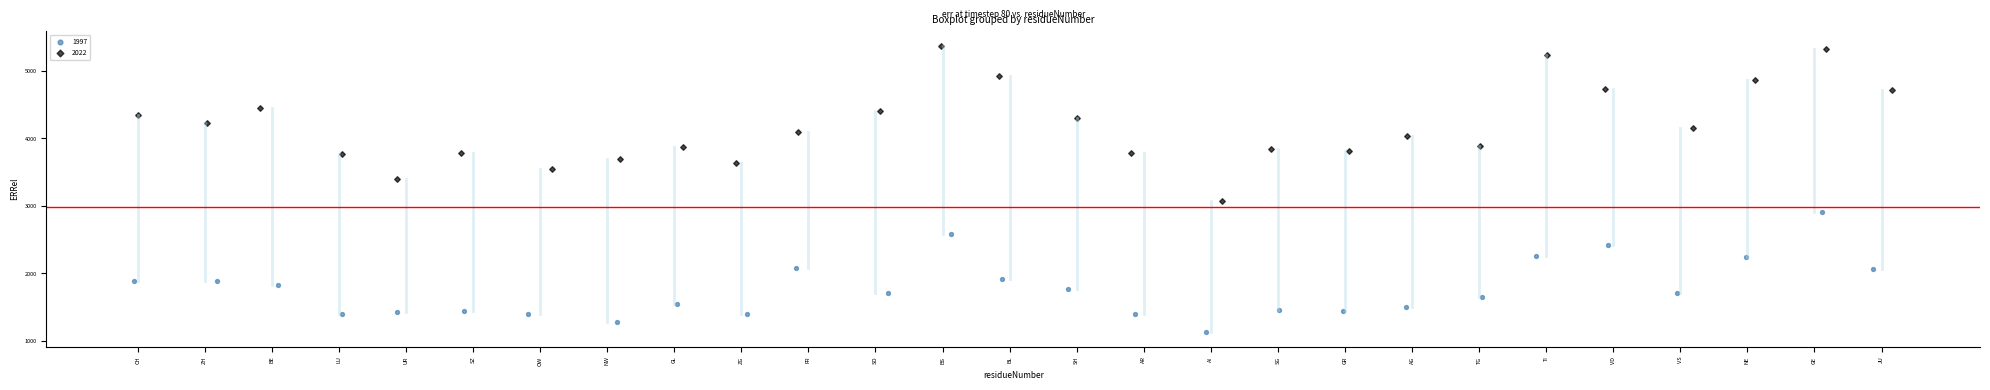

Which series has the largest Y range (max minus min)?

2022